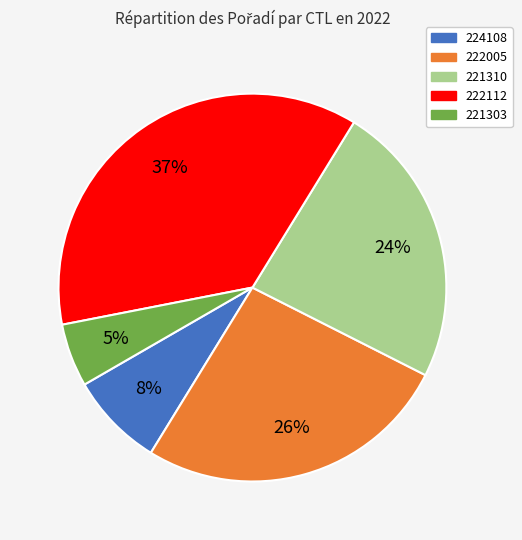

Is the sum of 224108 and 221310 greater than half?

No